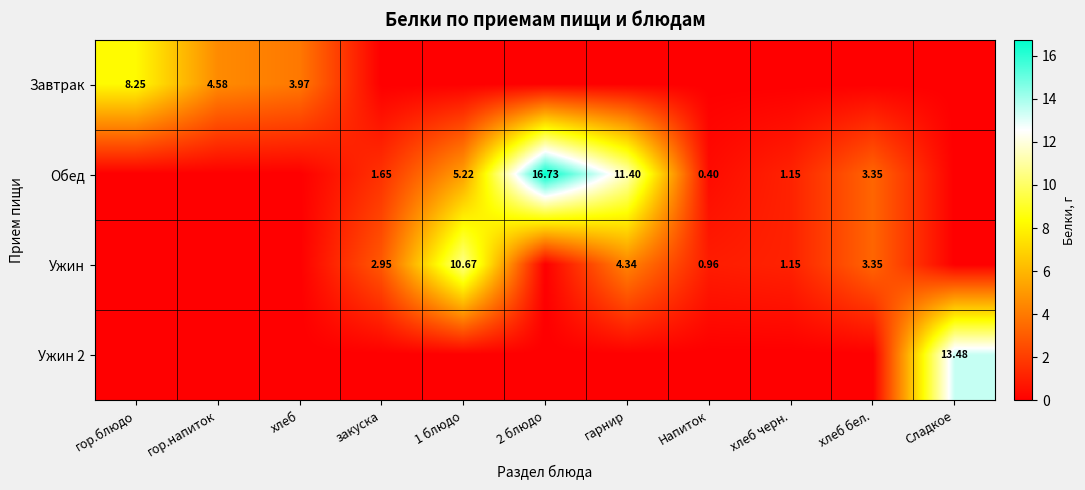

What is the average value of the Ужин series?

2.1